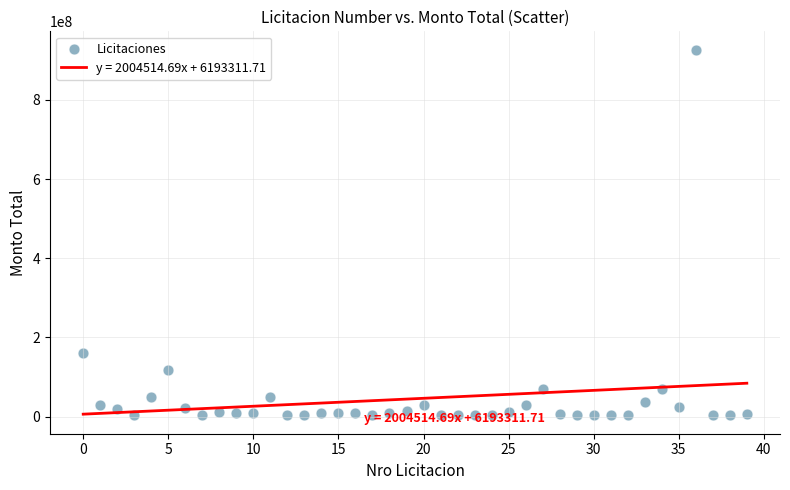

What is the range of Y values (max minus min)?

923967894